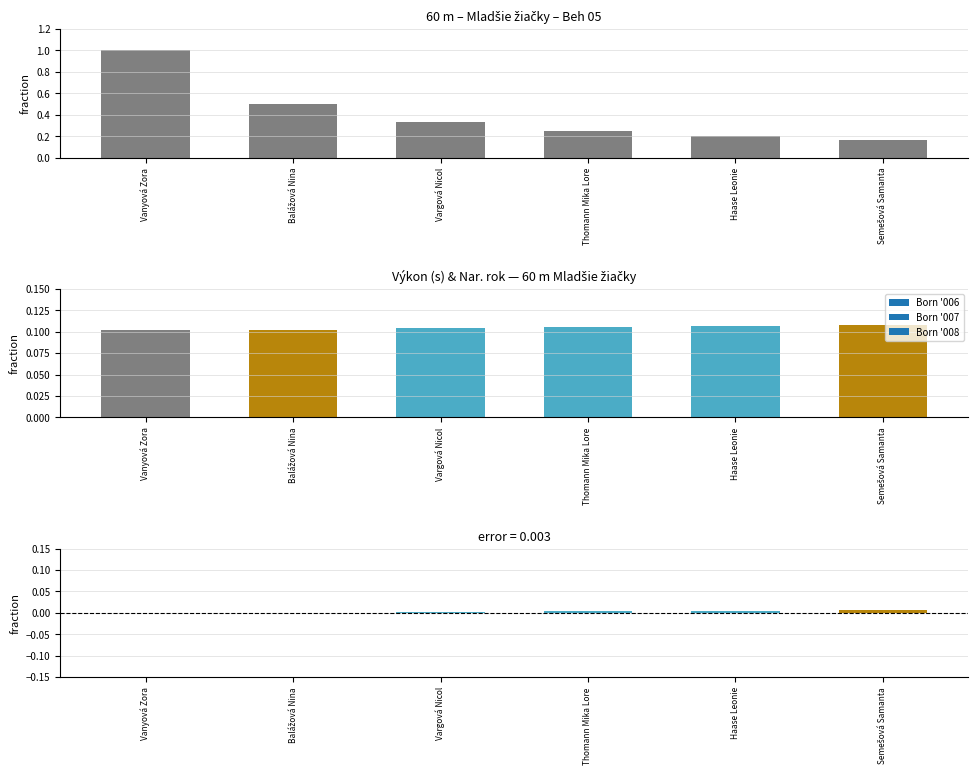

Are the bars grouped side by side (vs. stacked)?

Yes